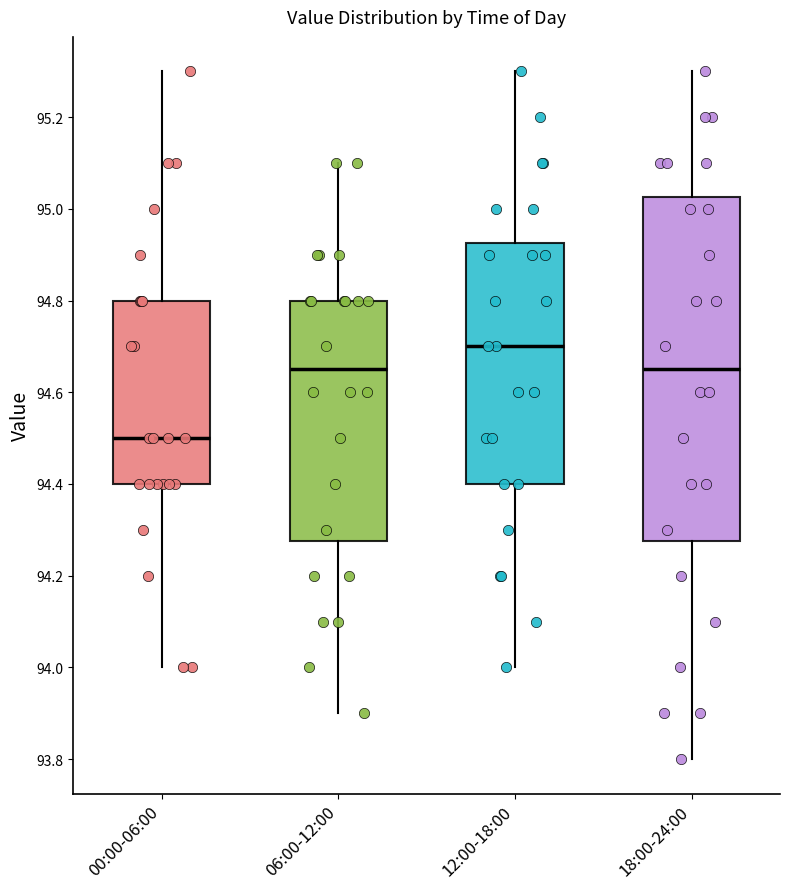

Where does the lower whisker of the box for 00:00-06:00 end on the y-axis? The values are not printed on the chart, so give them approximately, as read against the axis.

94.00